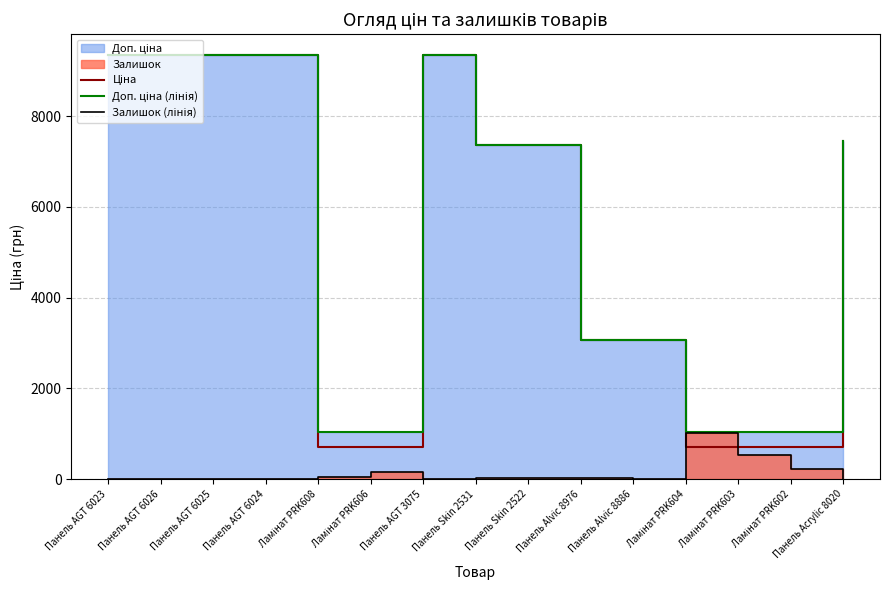

Which series has the widest spread of values?

Ціна